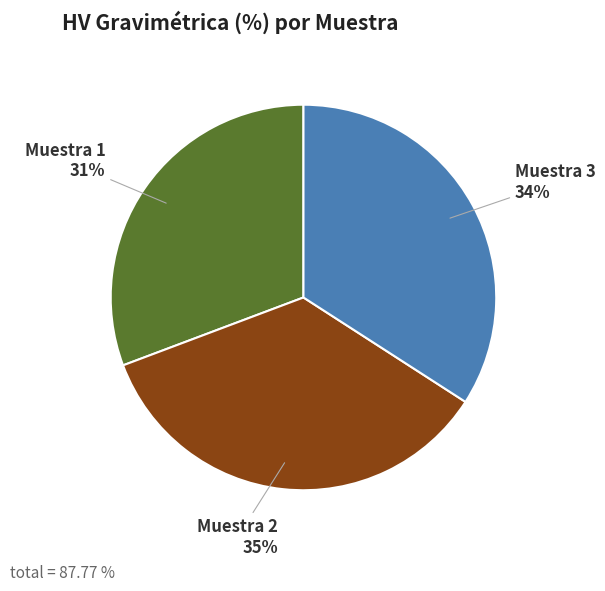

To the nearest percent, what is the average slice percentage?

33%